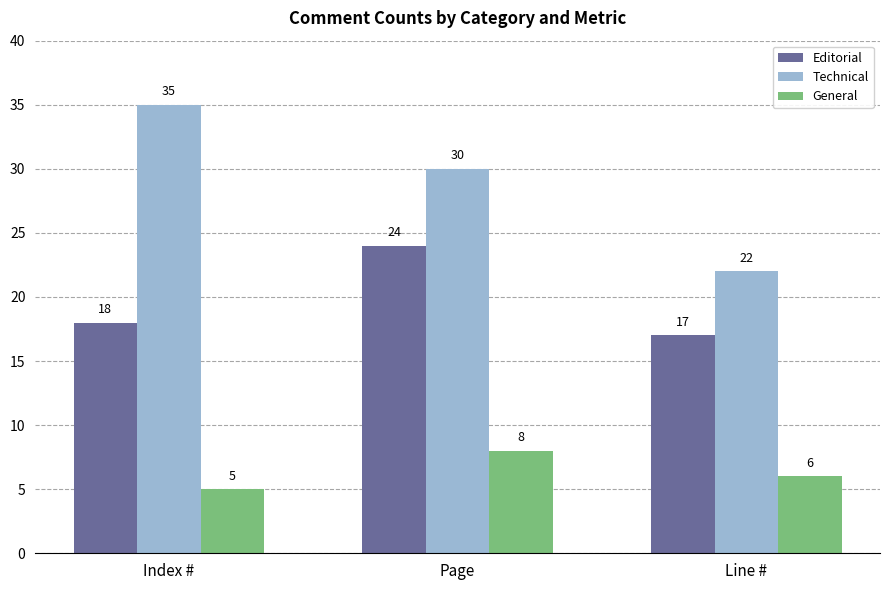

What position from the left is Index #?

1